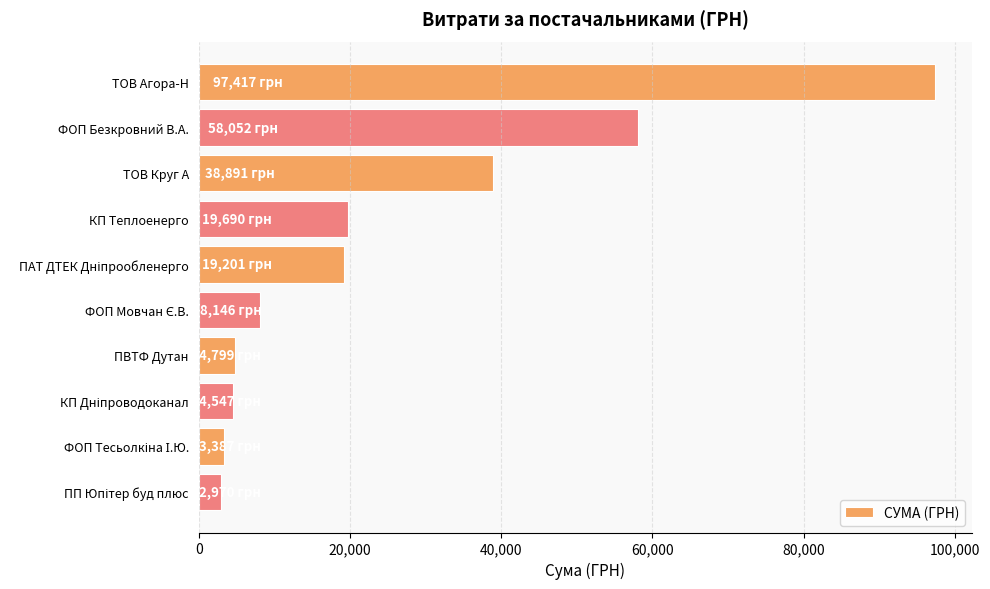

What is the label of the 10th bar from the bottom?

ТОВ Агора-Н